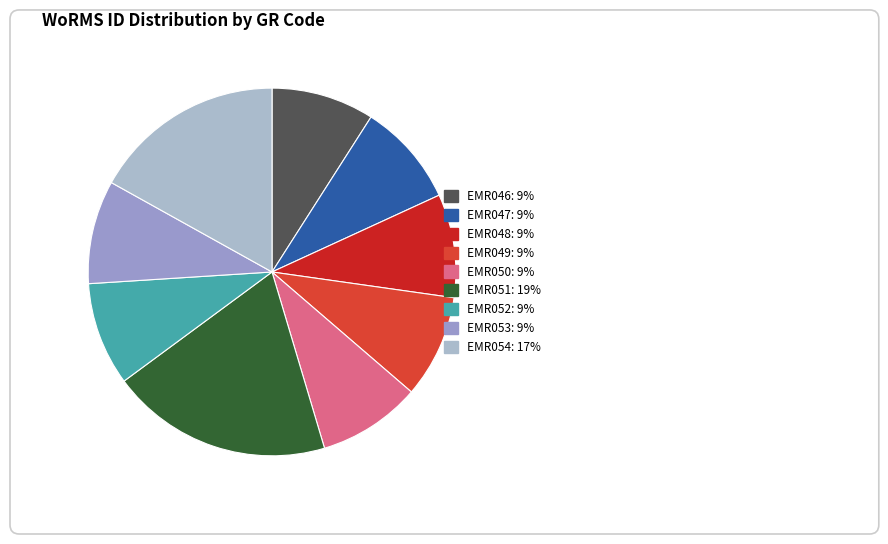

What percentage is the EMR053 slice, to the nearest percent?

9%